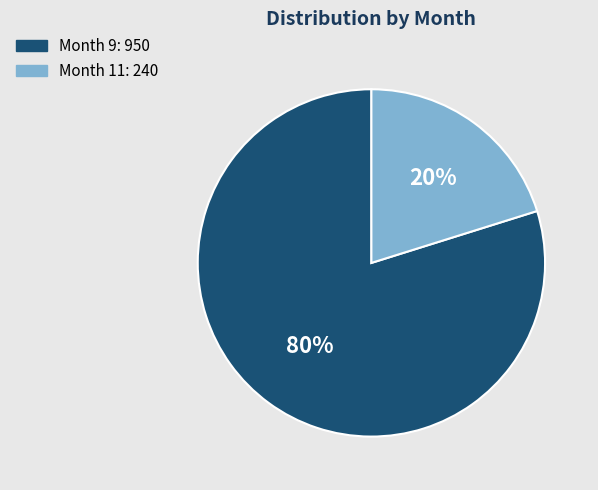

To the nearest percent, what is the average slice percentage?

50%